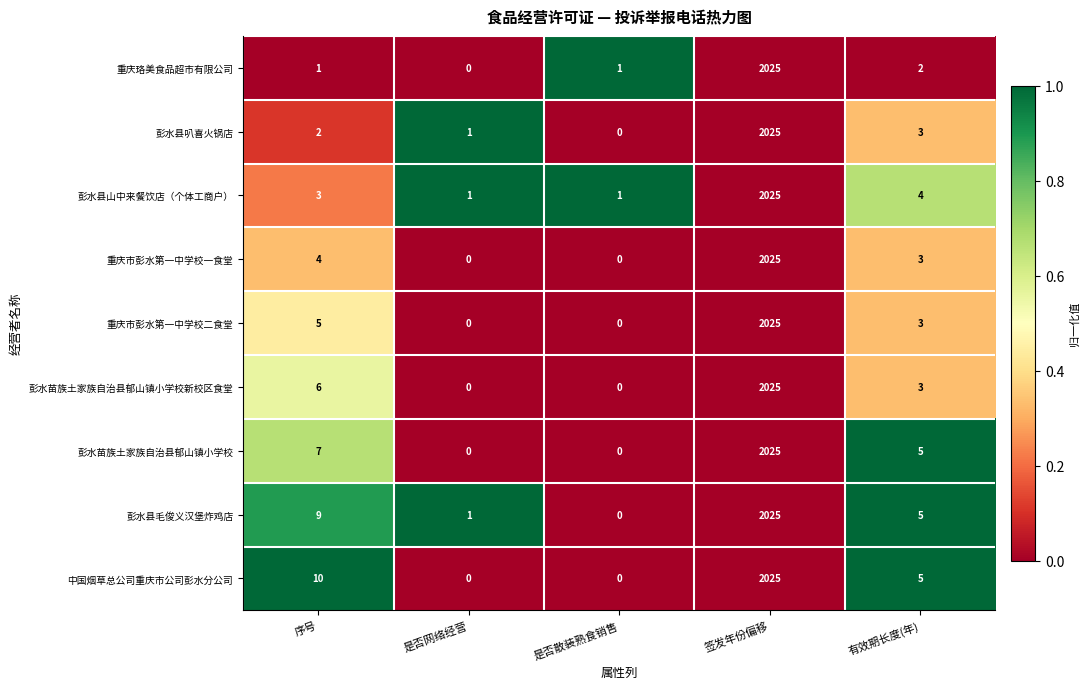

What is the spread (max minus min) of values at 序号?

9